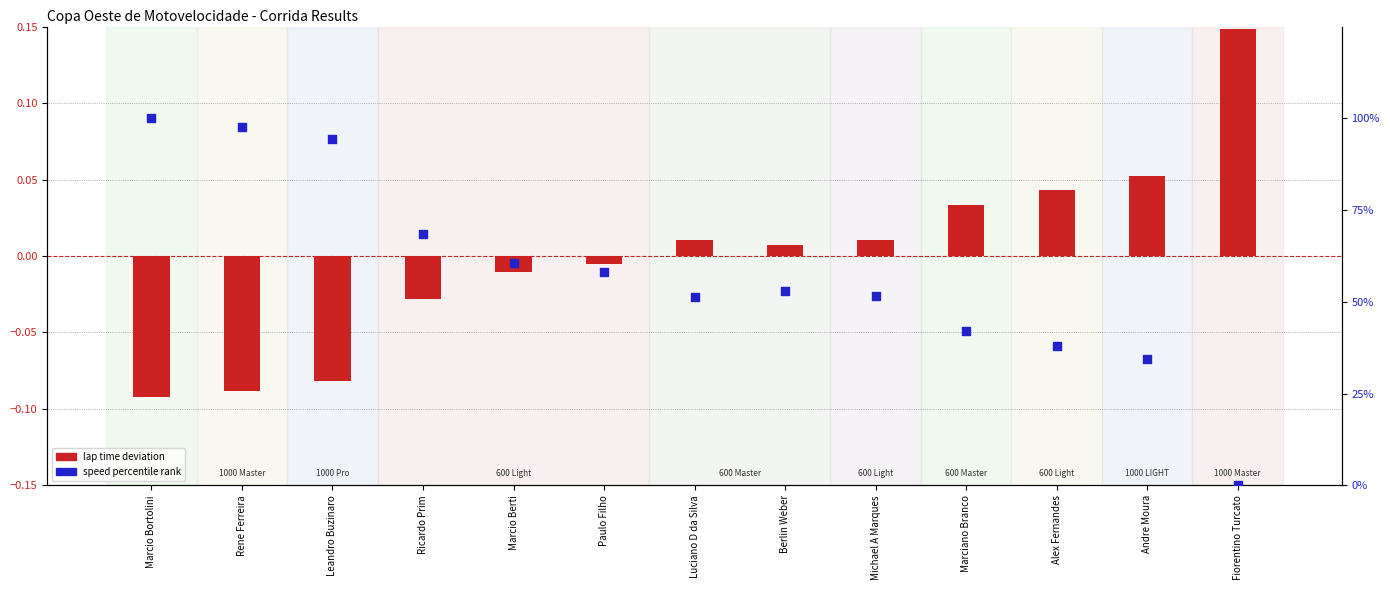

At which category is the sum across all series the highest?

Marcio Bortolini